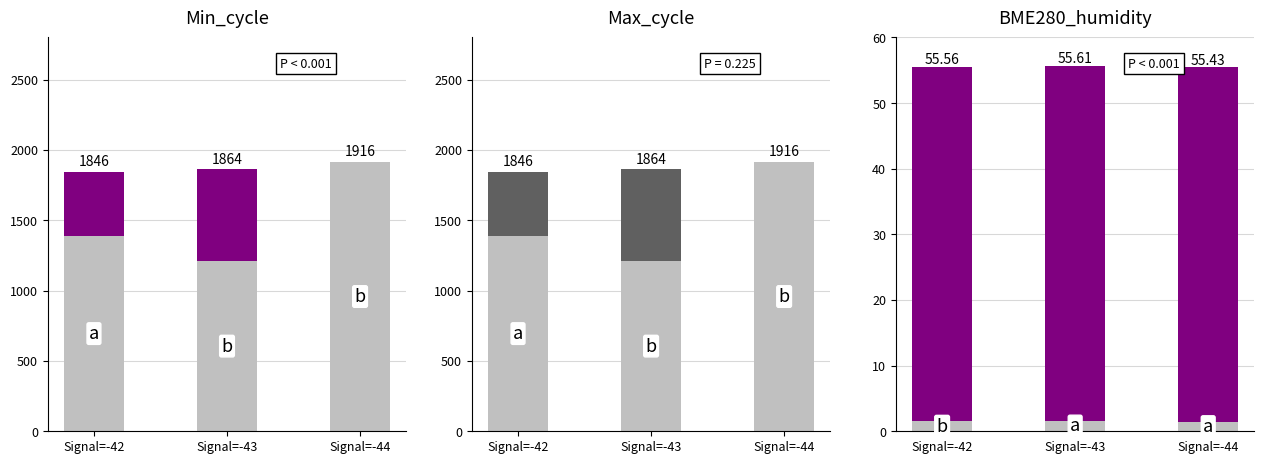

At how many categories does at least one series exceed 1219?

3